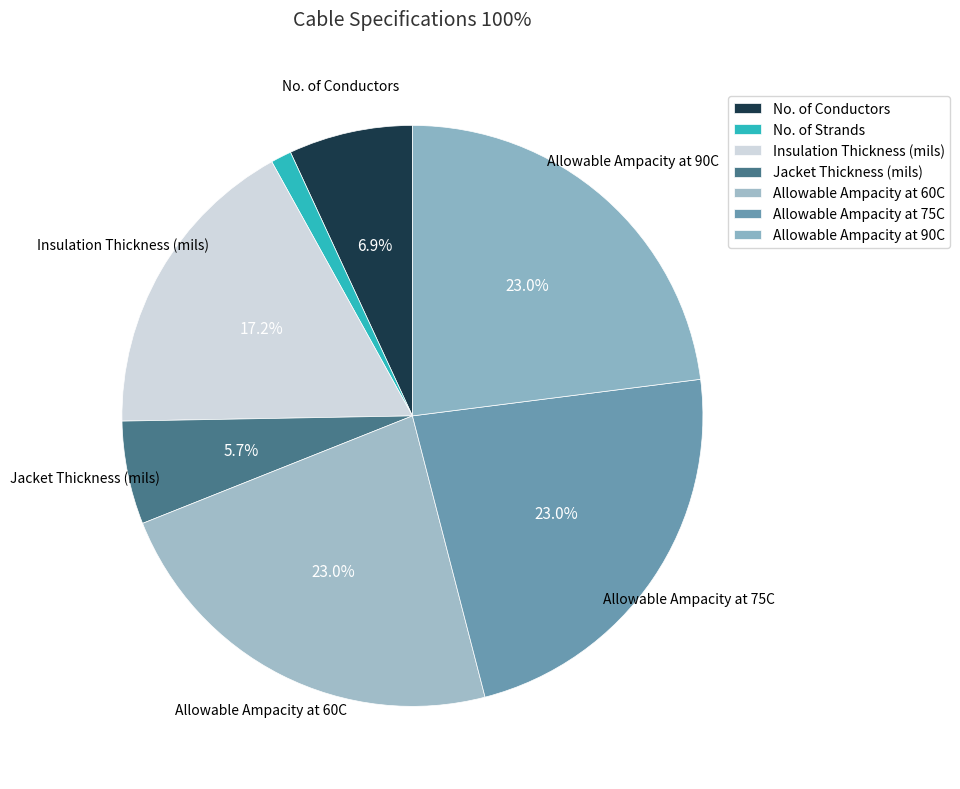

Which category has the smallest portion of the pie?

No. of Strands